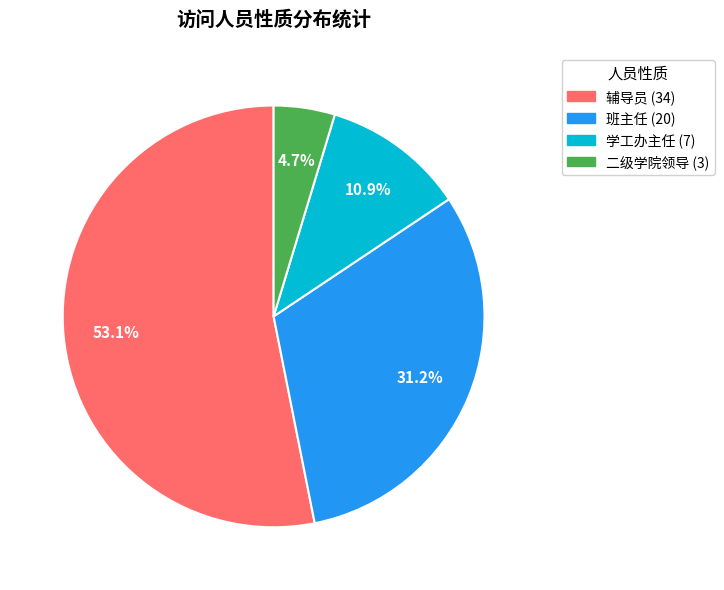

Is there any slice that represents more than half of the pie?

Yes